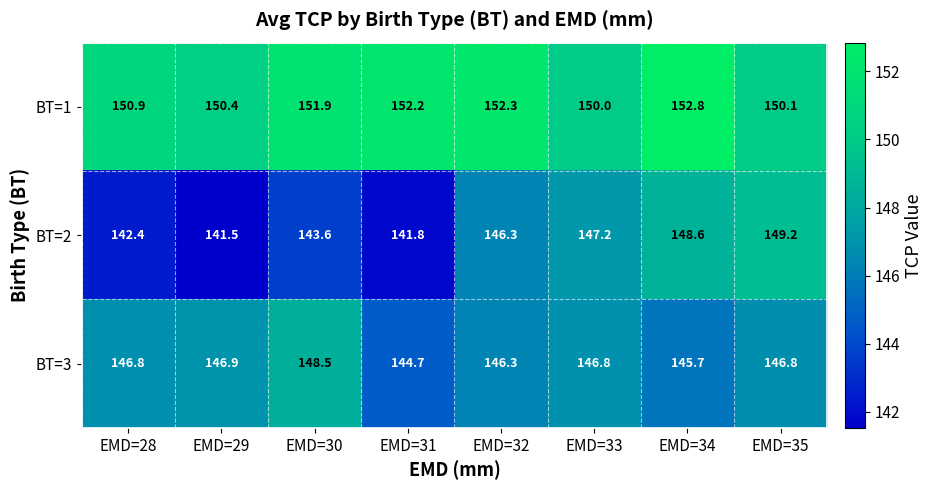

What is the difference between the highest and lowest values at EMD=35?

3.3